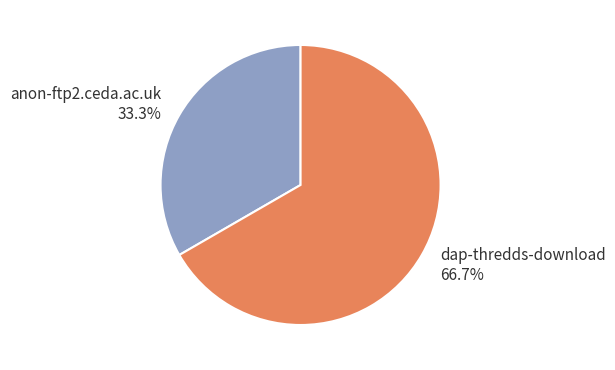

What is the majority slice?

dap-thredds-download